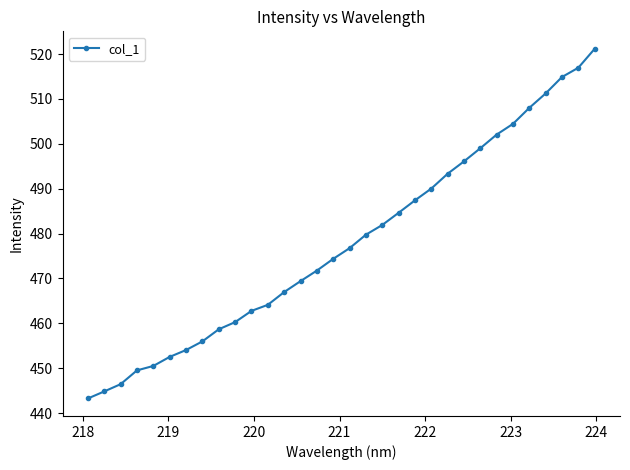

What is the greatest value displayed?

521.2